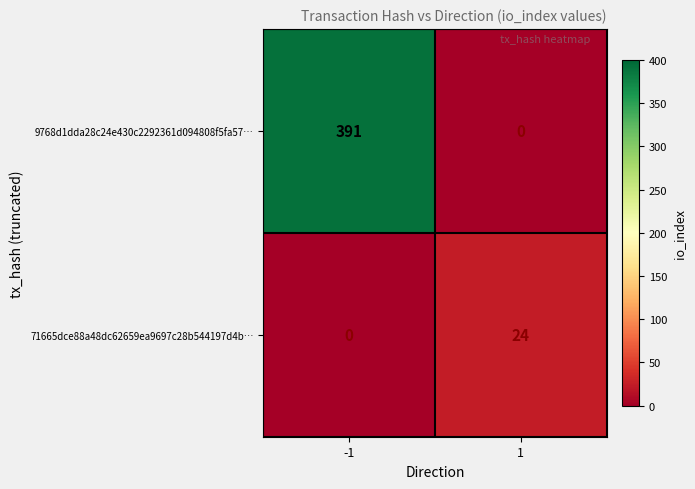

What is the average value of the 9768d1dda28c24e430c2292361d094808f5fa57… series?

196